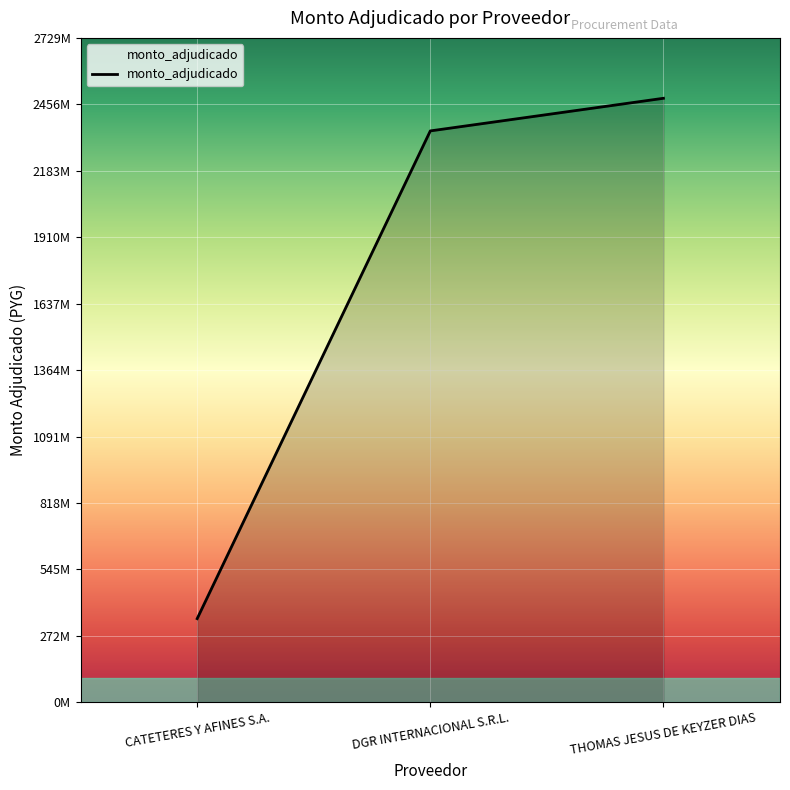

The value at CATETERES Y AFINES S.A. is 515432991. True or false?

False